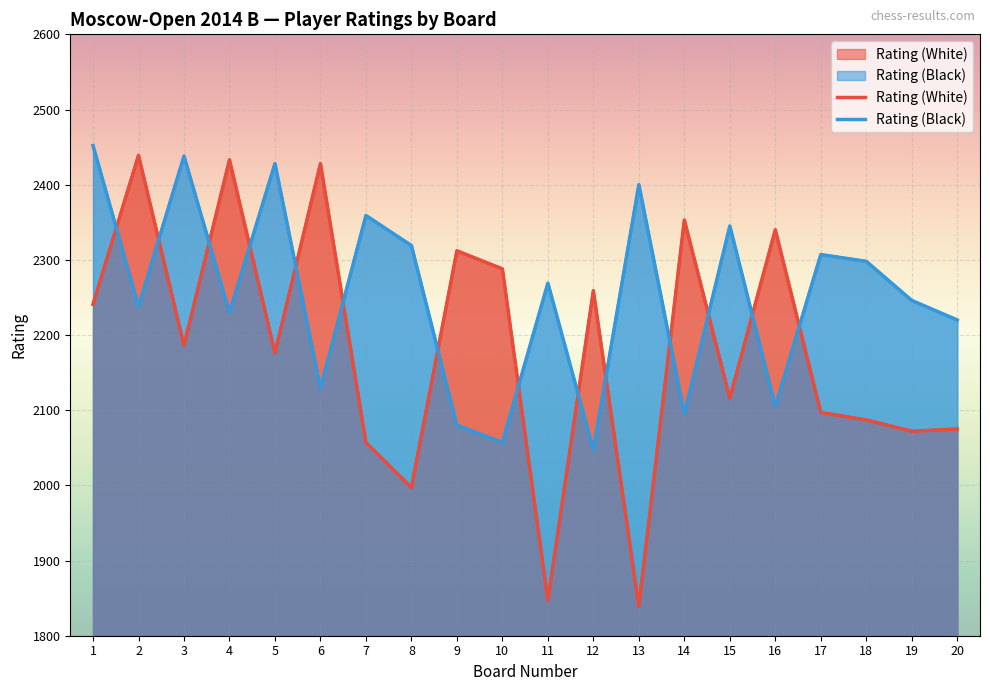

At how many categories does at least one series exceed 2361?

7